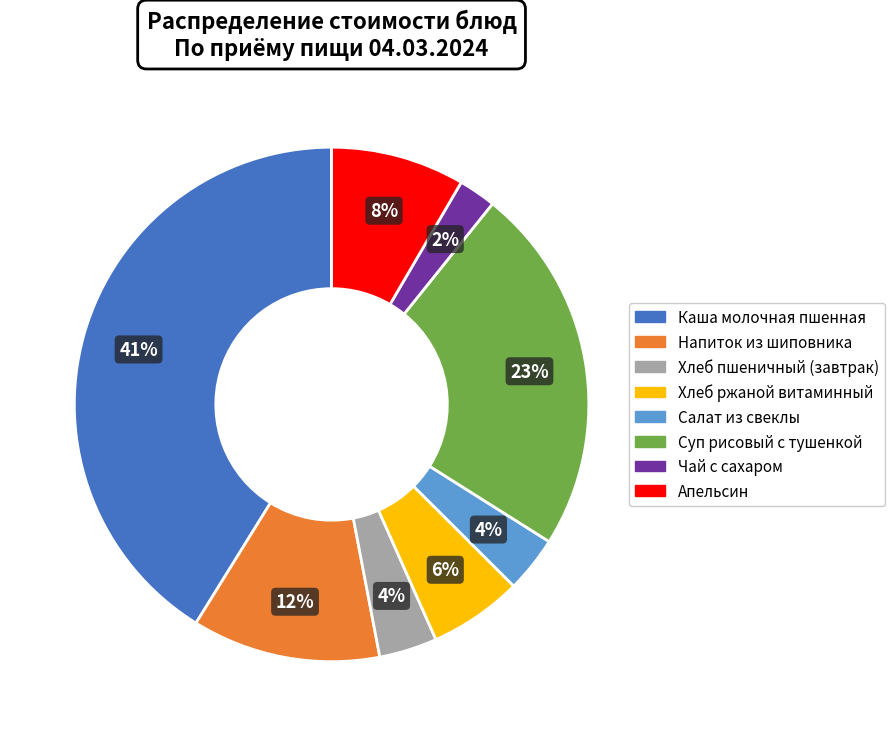

What percentage is the Салат из свеклы slice, to the nearest percent?

4%